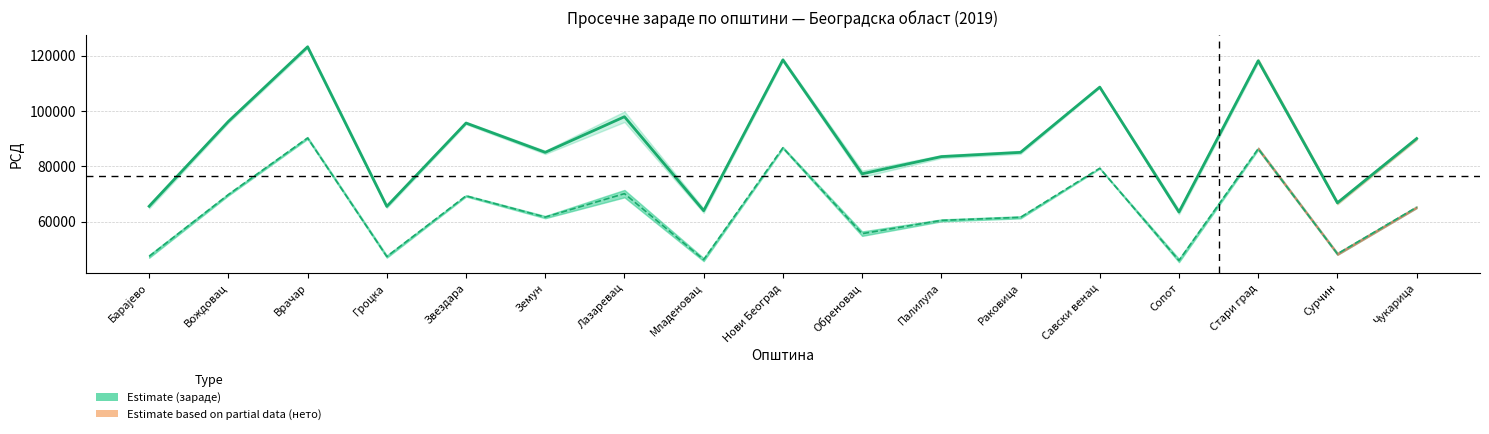

The Просечне зараде I-V 2019 (РСД) series shows 50251.8 at Звездара. True or false?

False